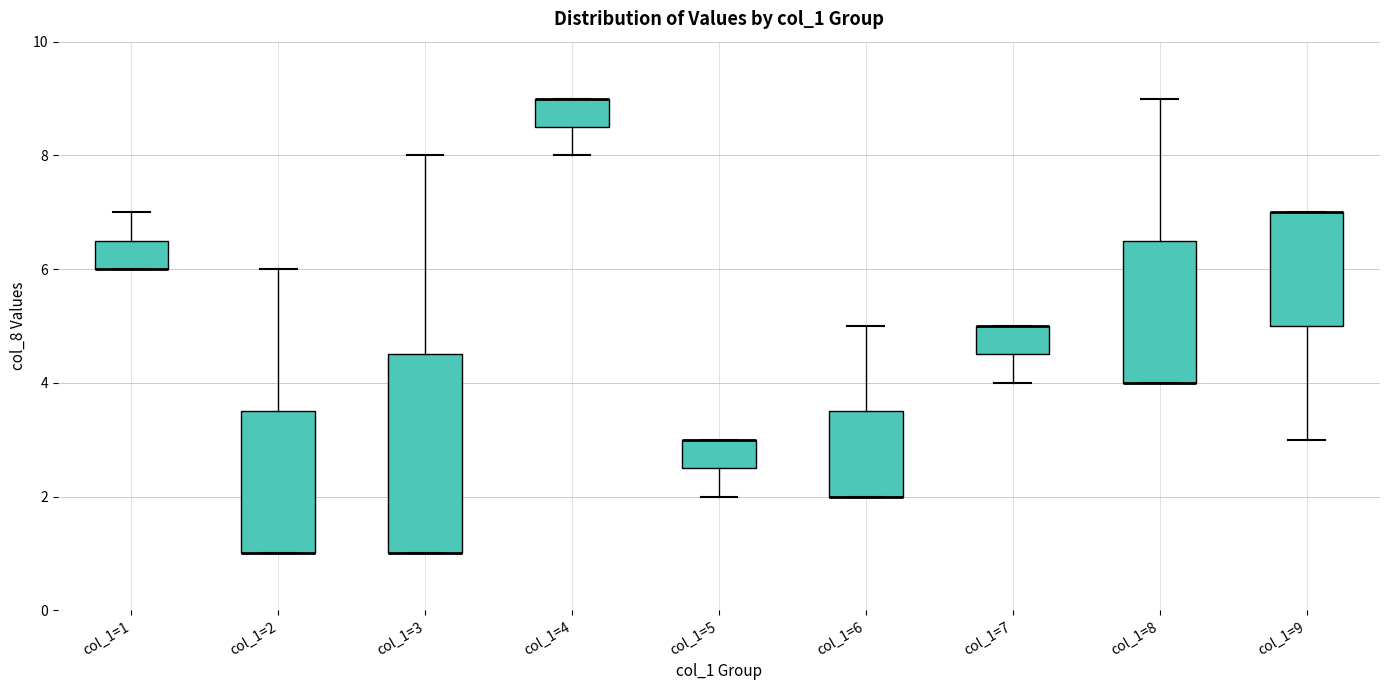

Comparing the boxes themselves (not the whiskers), which one is the tallest?

col_1=3